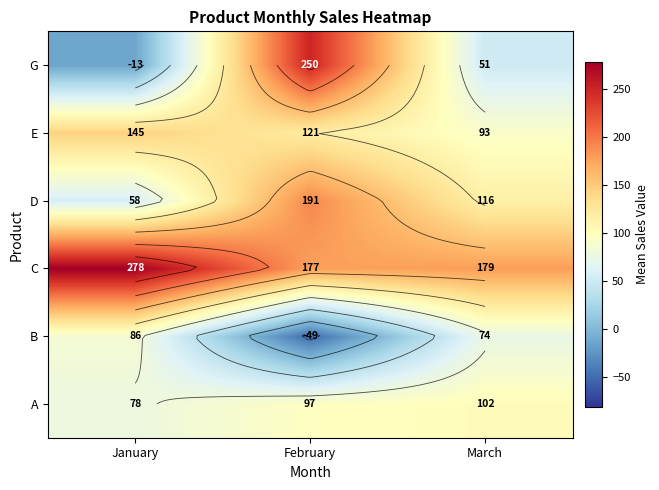

Which label corresponds to the largest value in the chart?

January